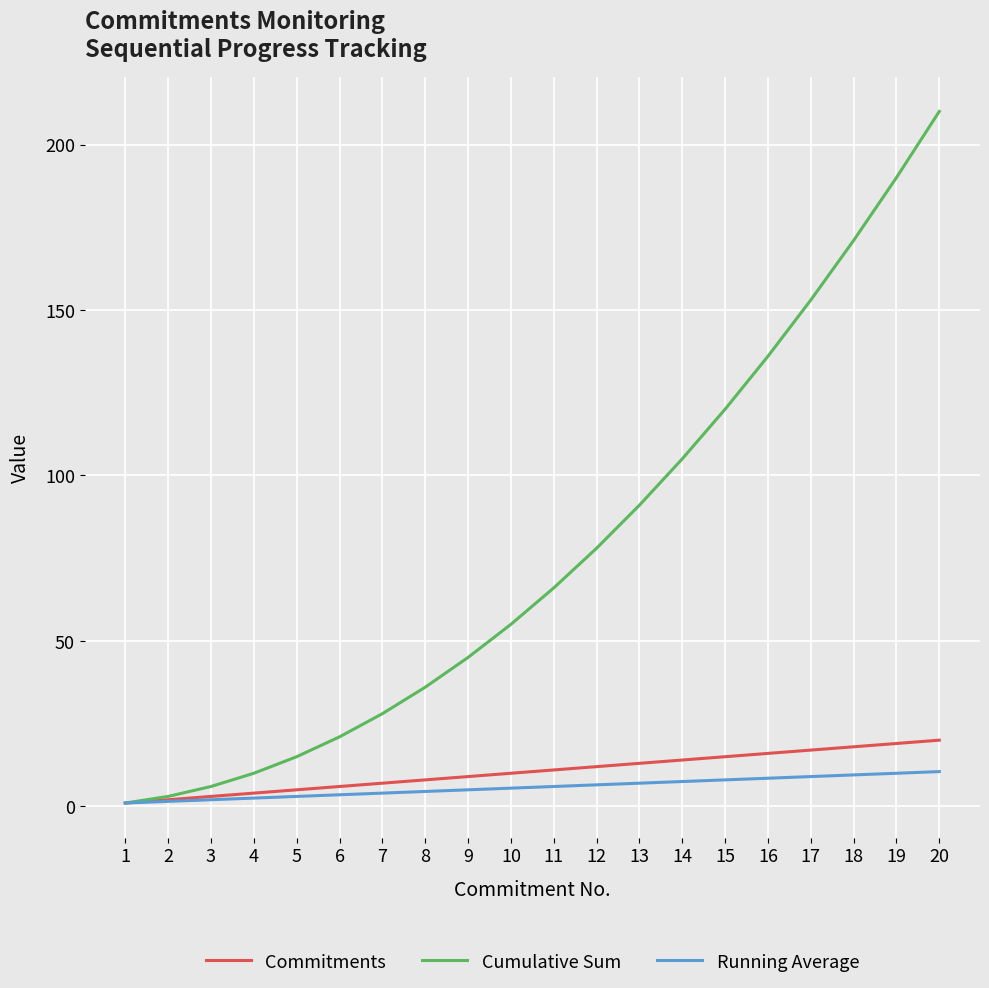

True or false: Commitments has a value of 9.0 at 9.

True